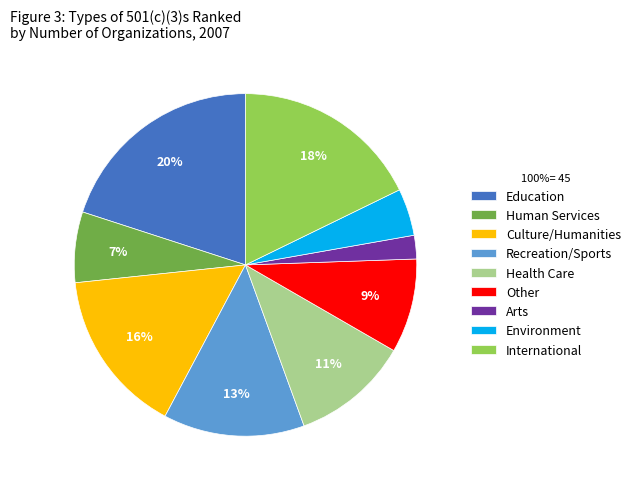

Between Environment and Education, which is larger?

Education